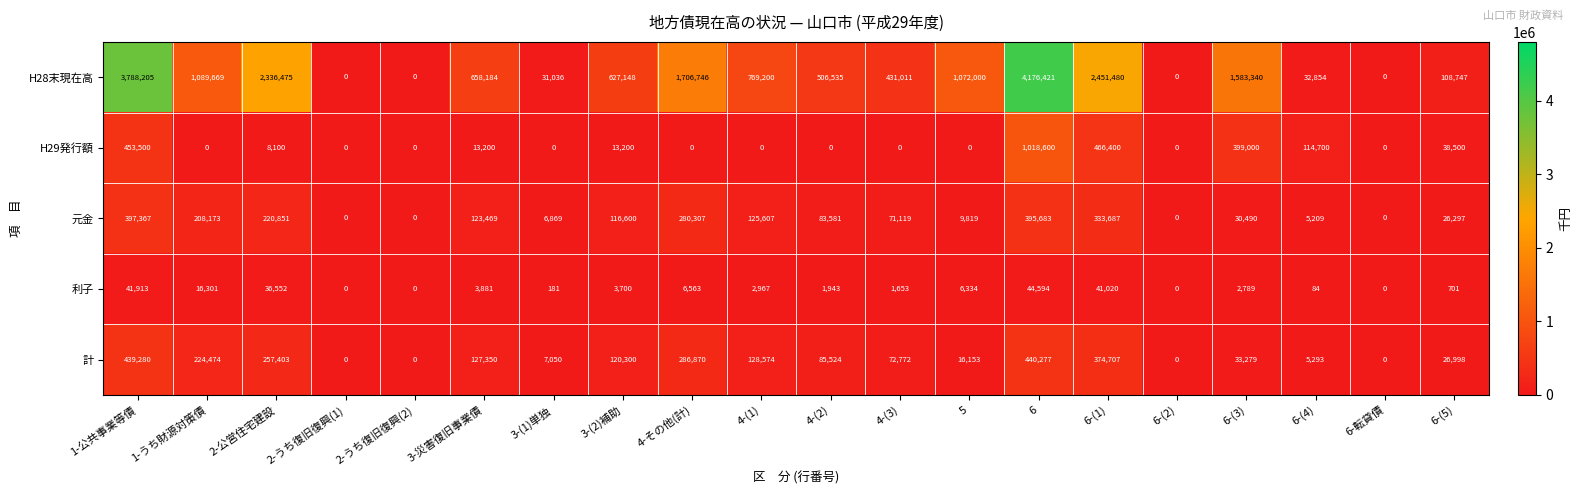

How many distinct data groups are displayed?

5